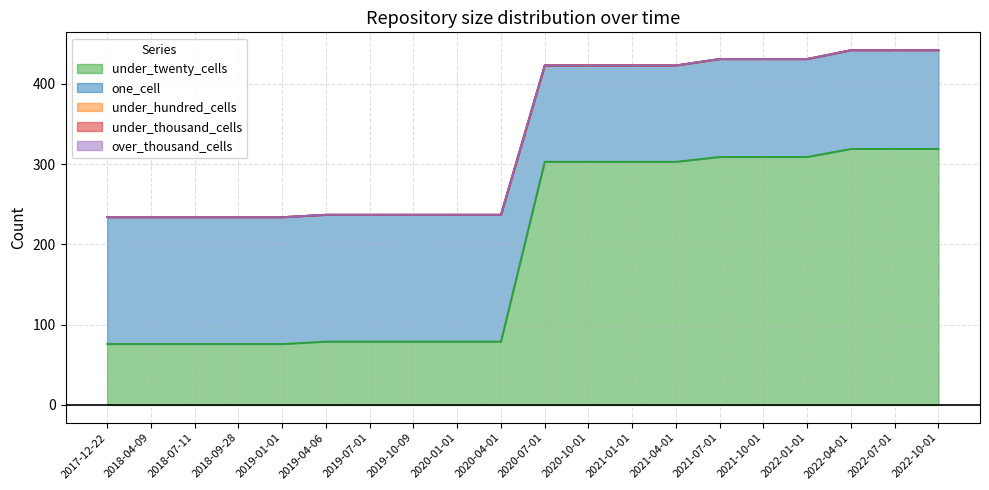

The one_cell series shows 245 at 2017-12-22. True or false?

False